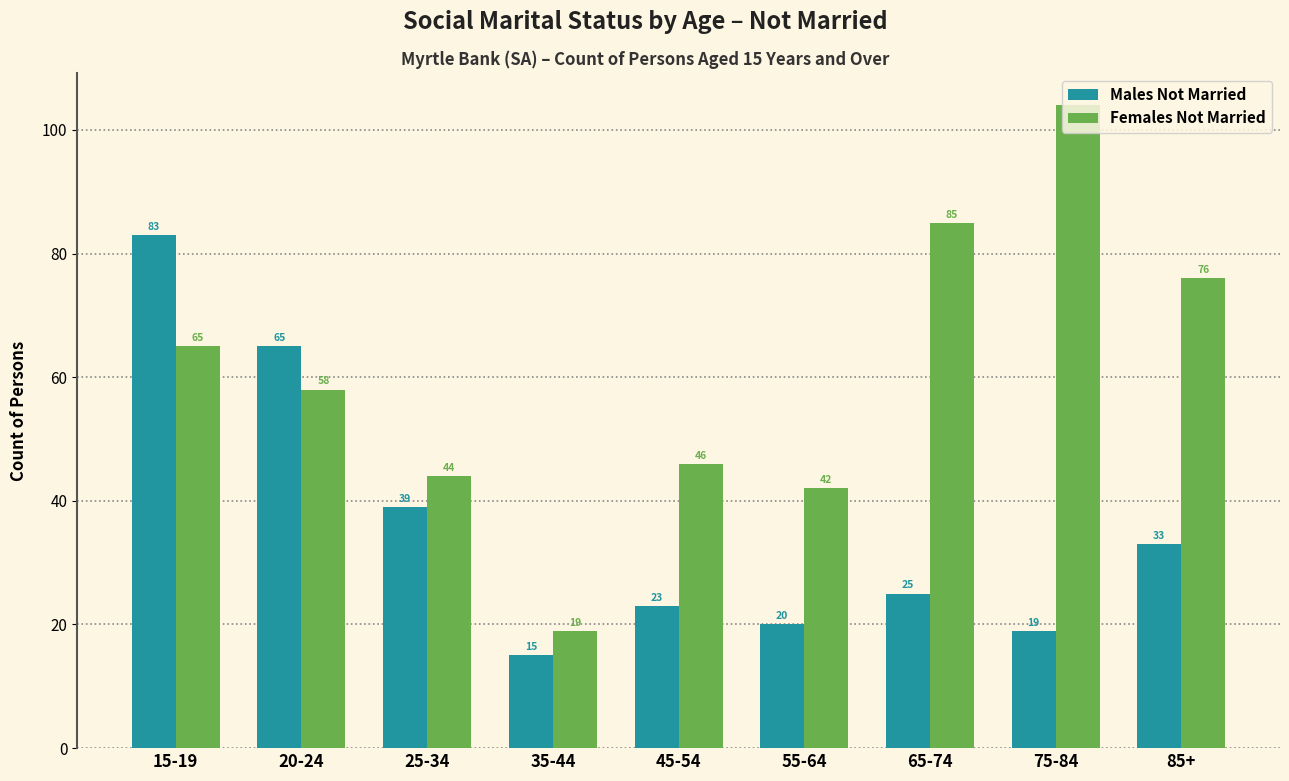

Reading left to right, extract all data points from this chart.

Males Not Married: 83	65	39	15	23	20	25	19	33
Females Not Married: 65	58	44	19	46	42	85	104	76